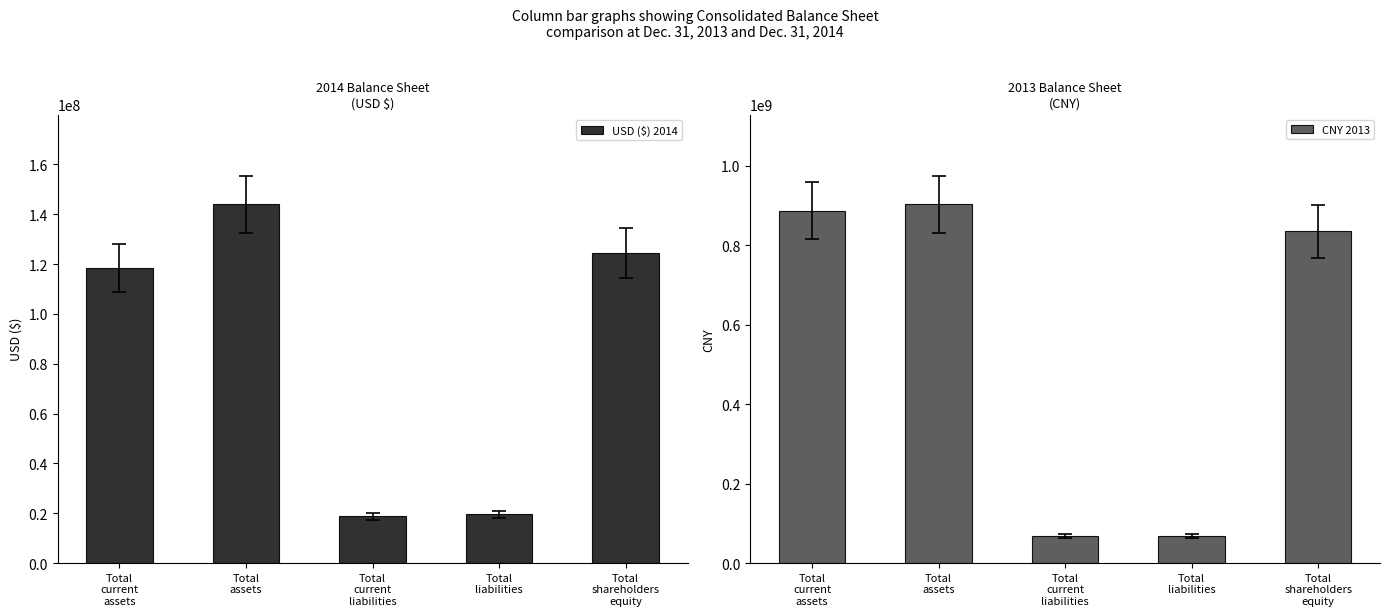

What is the total value across all series at Total
current
assets?

1005606054